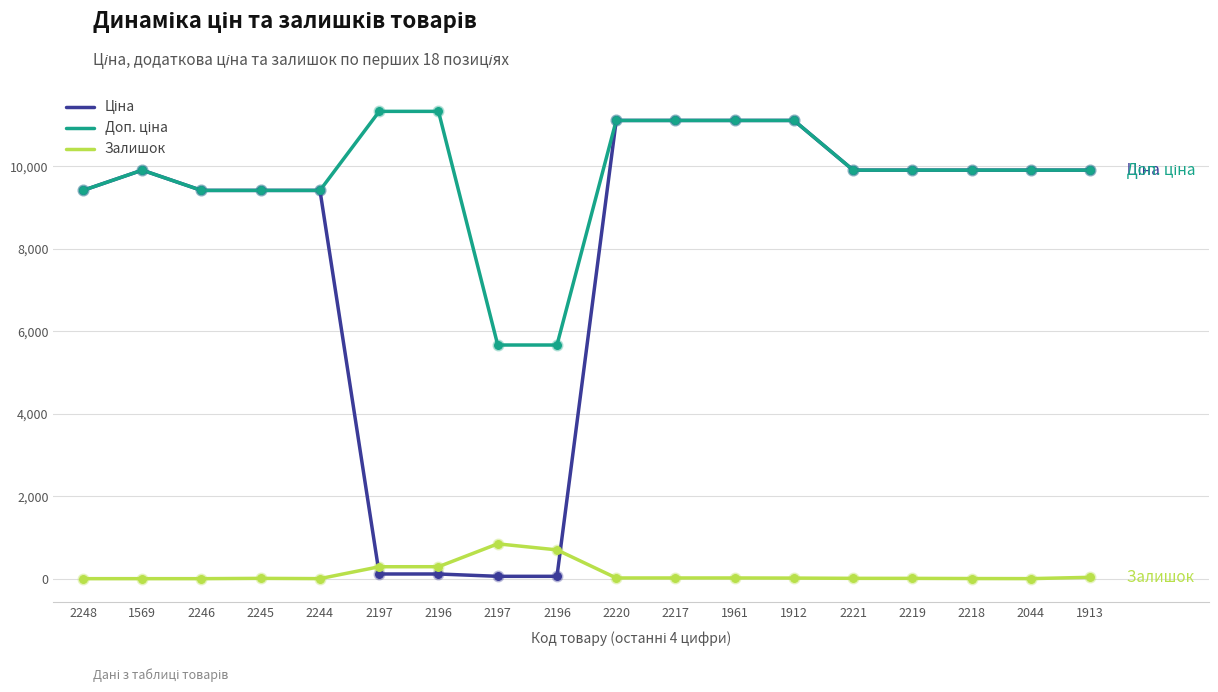

How many lines are shown in the chart?

3